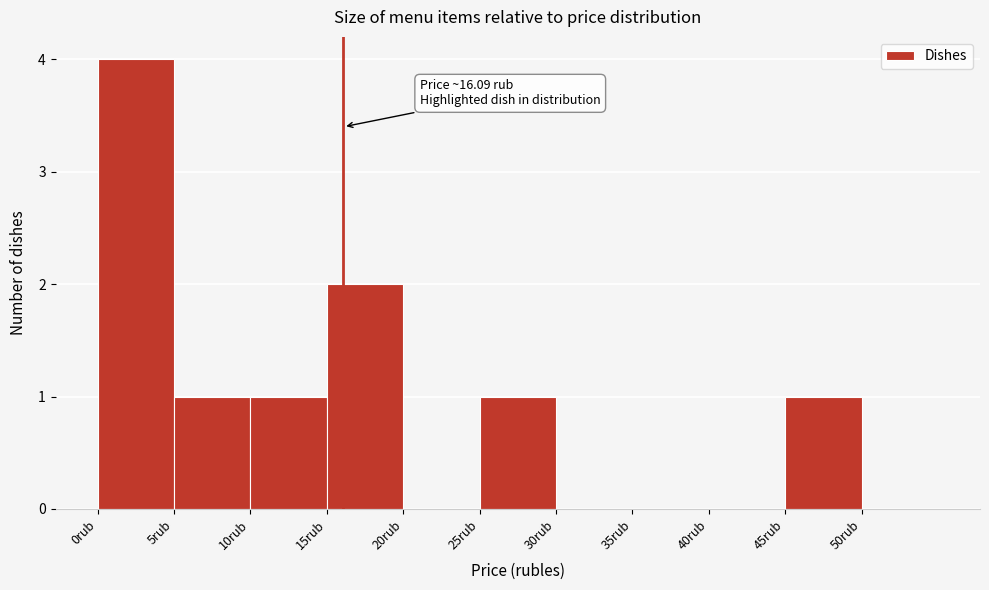

Over which range of the x-axis is the bar tallest?

0 to 5